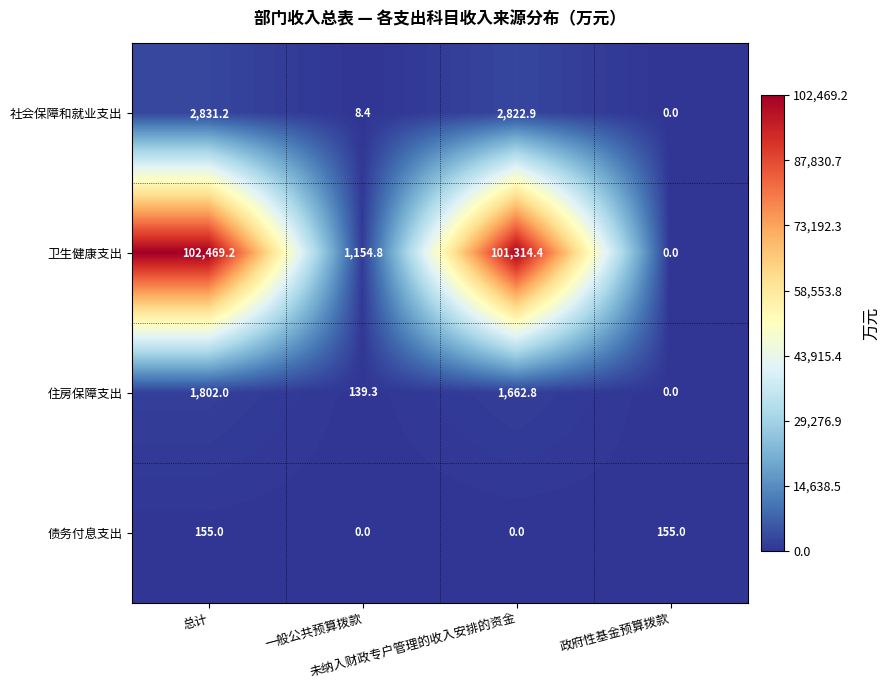

Rank the series by their maximum value, from highest to lowest.

卫生健康支出, 社会保障和就业支出, 住房保障支出, 债务付息支出